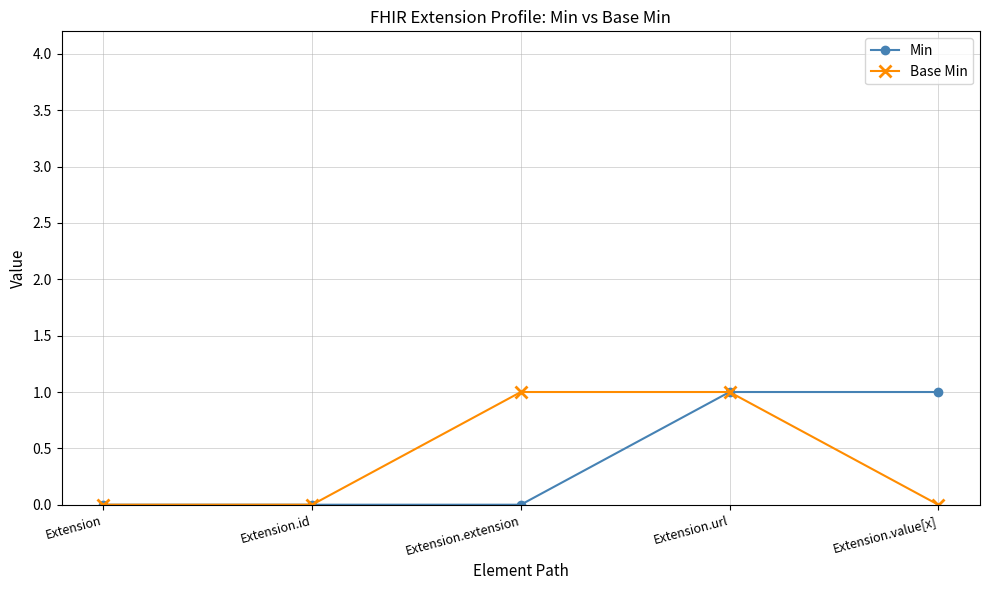

Between Extension.id and Extension.extension, which series saw the biggest shift?

Base Min